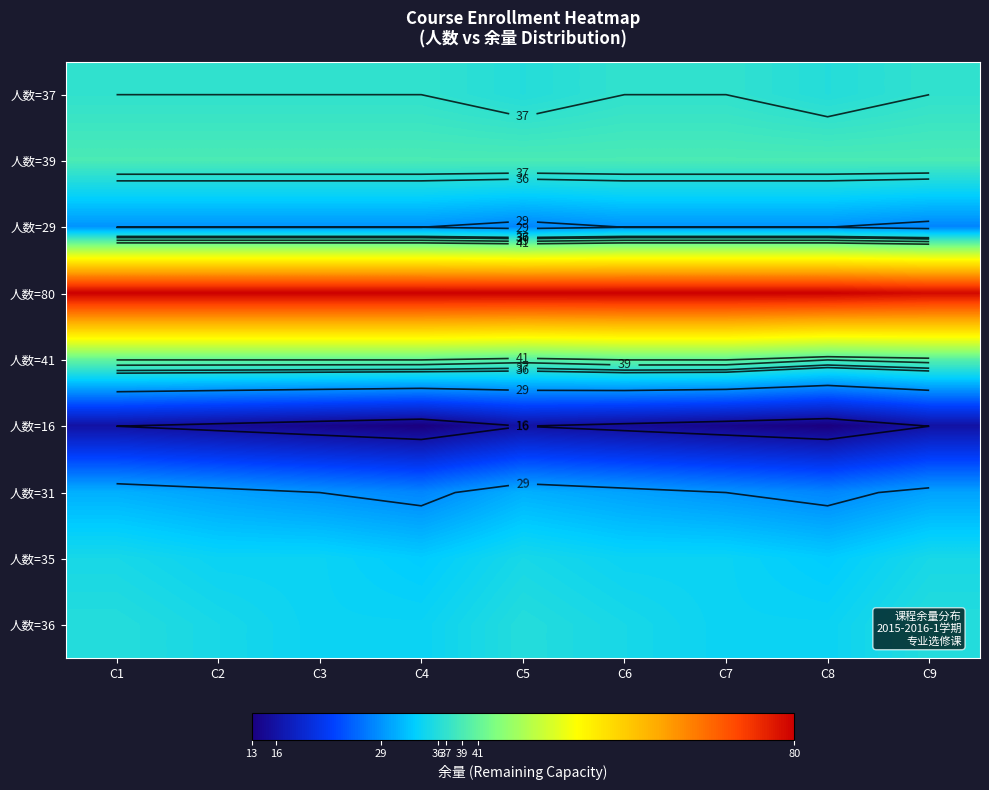

List the series in order of their peak value, highest first.

人数=80, 人数=41, 人数=39, 人数=37, 人数=36, 人数=35, 人数=31, 人数=29, 人数=16